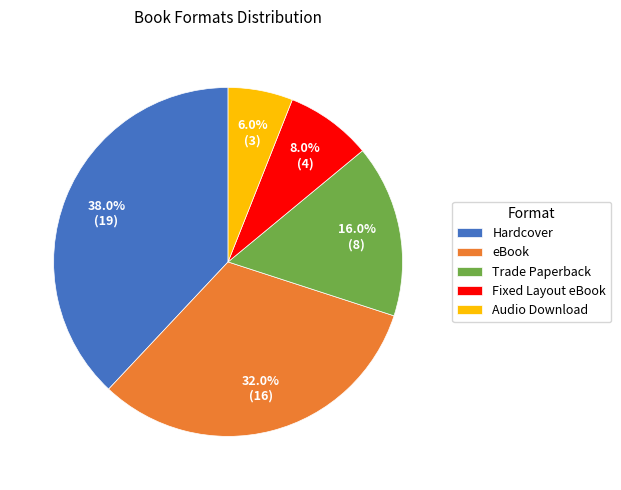

The Hardcover slice represents 32% of the pie. True or false?

False